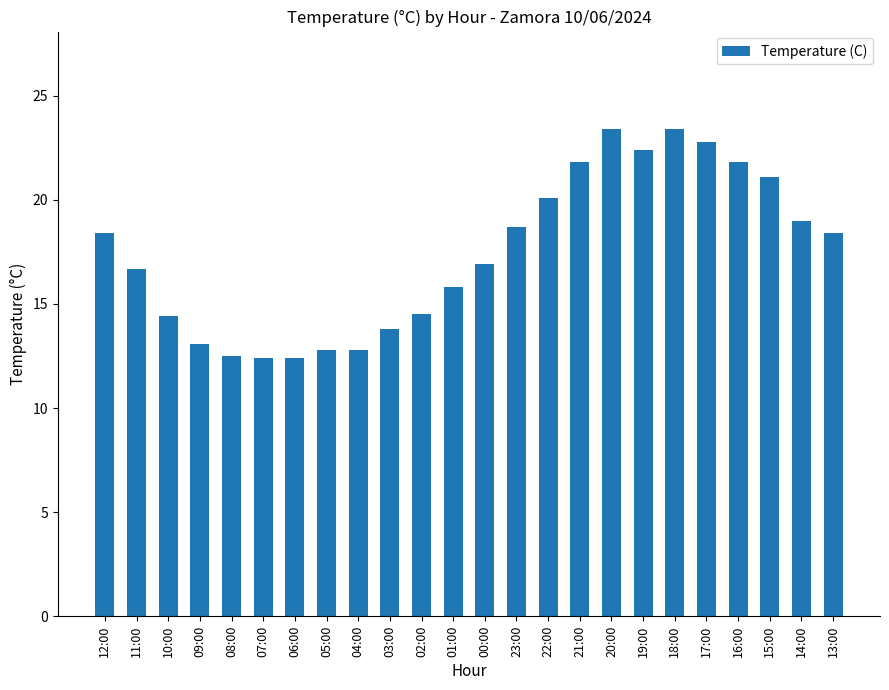

Count the number of data series in this chart.

1